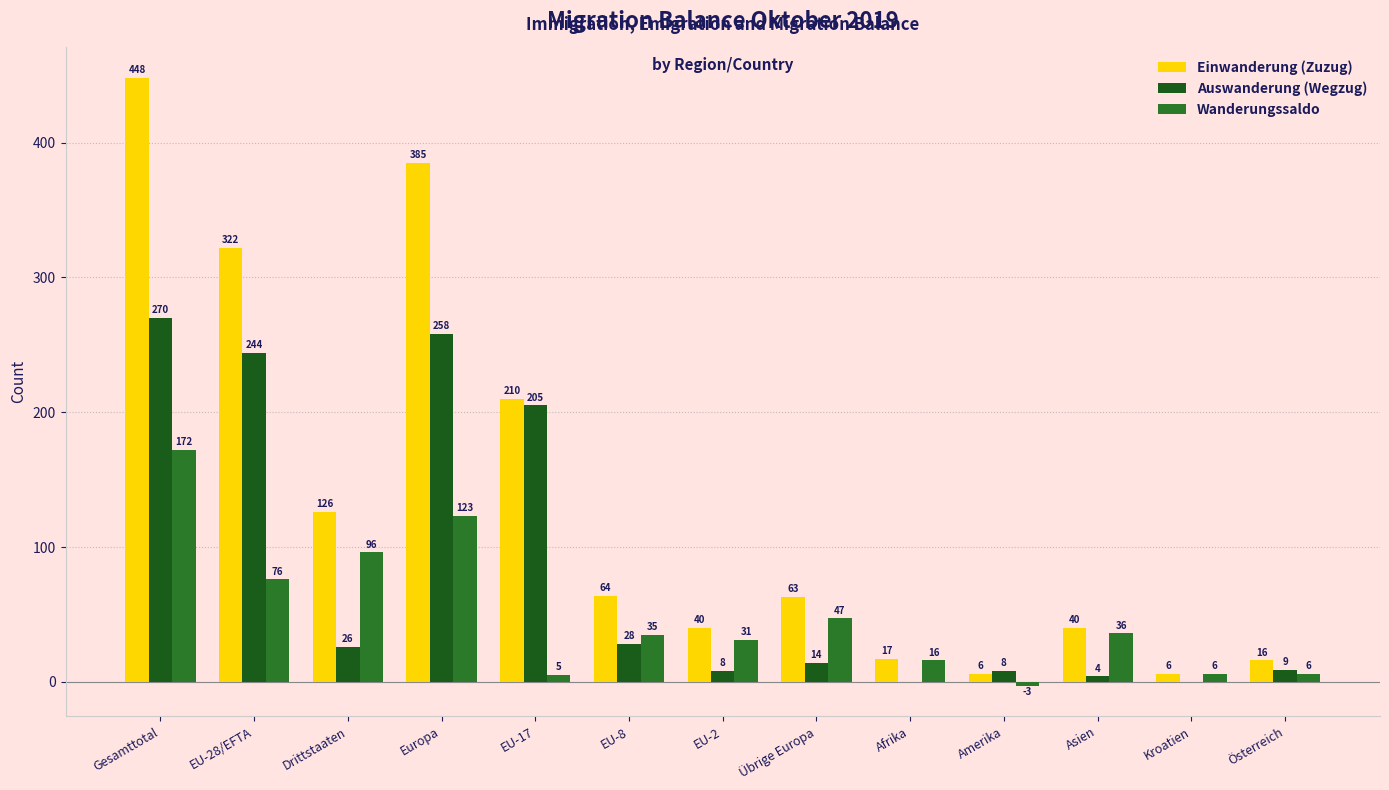

The Auswanderung (Wegzug) series shows 148 at EU-28/EFTA. True or false?

False